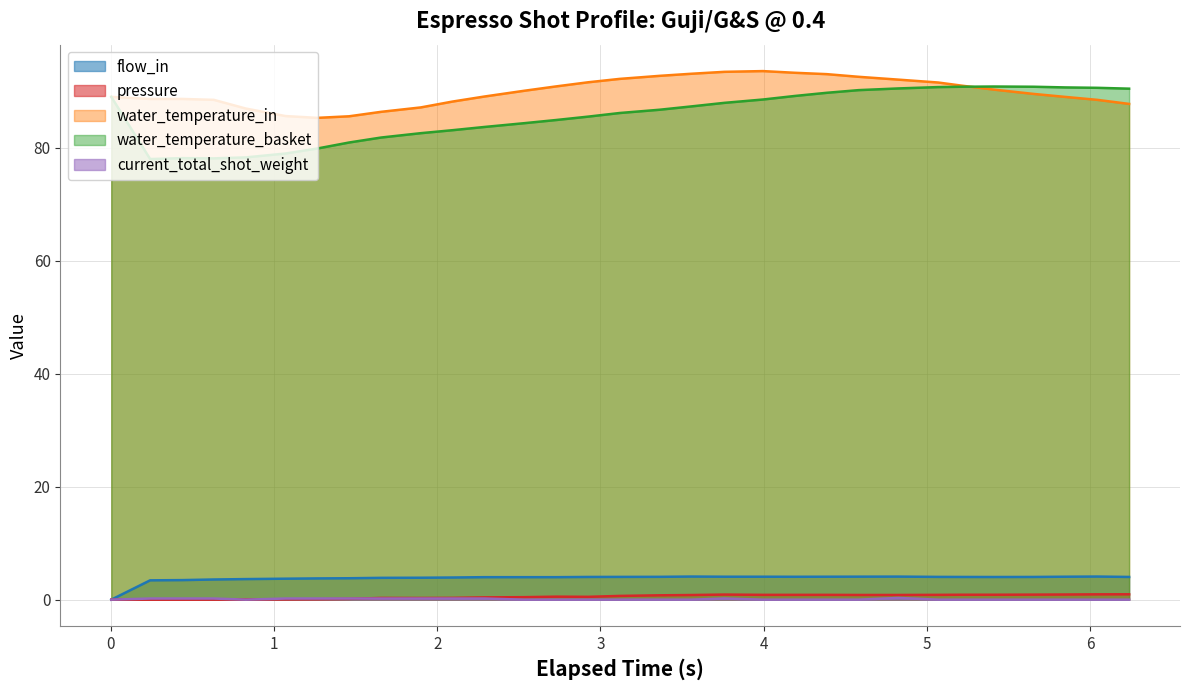

True or false: flow_in and water_temperature_in cross at least once.

False